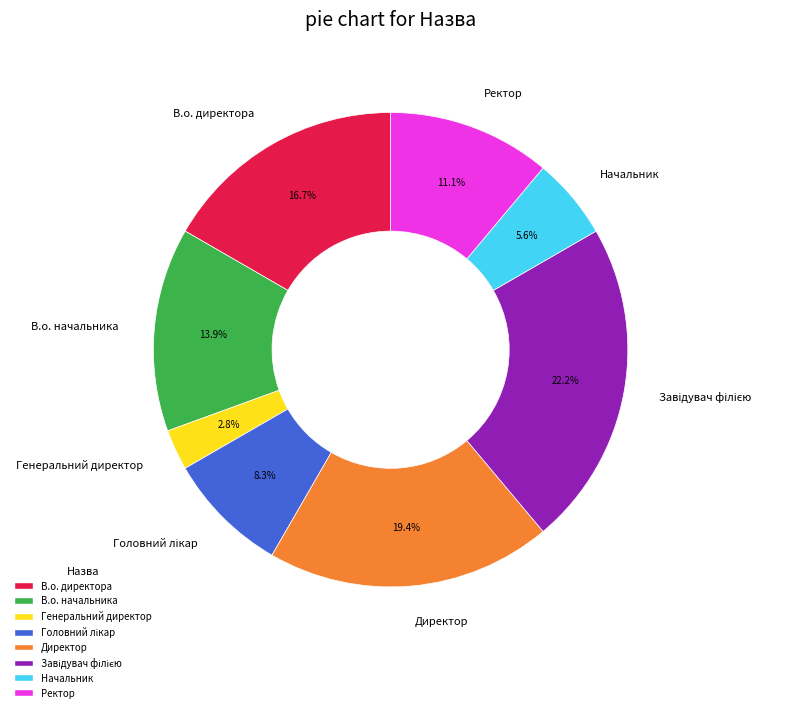

What portion of the pie excludes Ректор?

88.9%